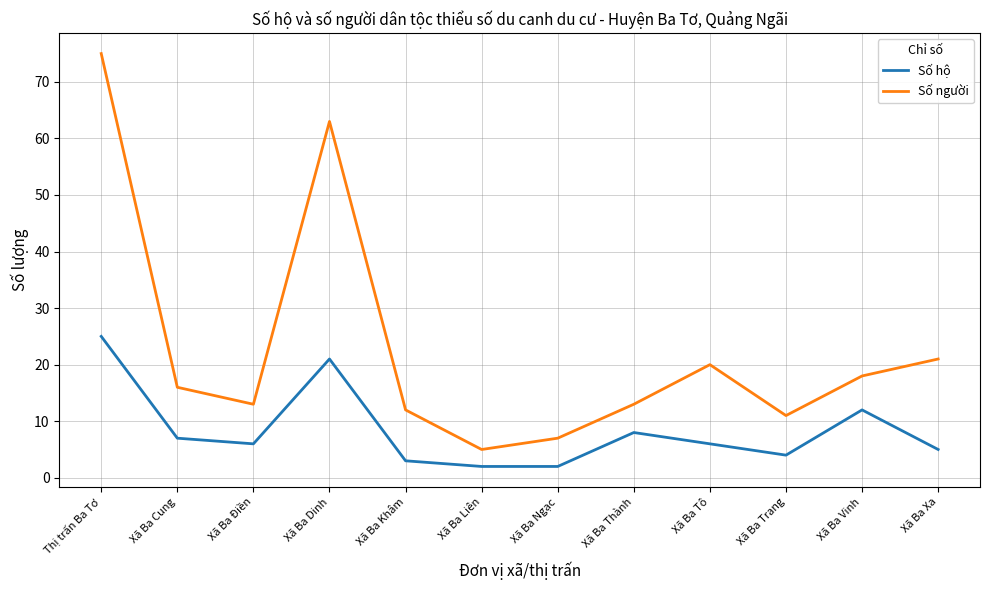

True or false: Số người has more than 0 points higher than both neighbors.

True